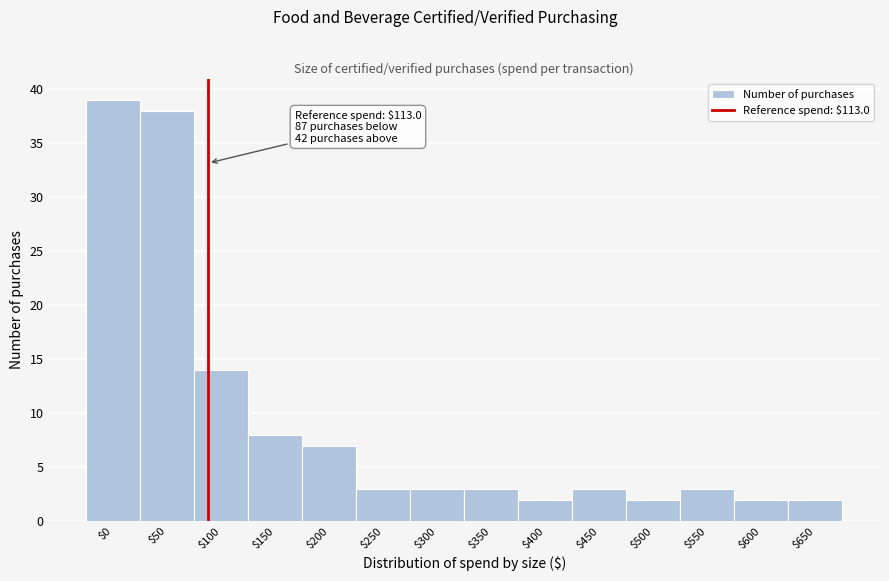

Reading right to left, list all the values displayed in this chart.

2	2	3	2	3	2	3	3	3	7	8	14	38	39